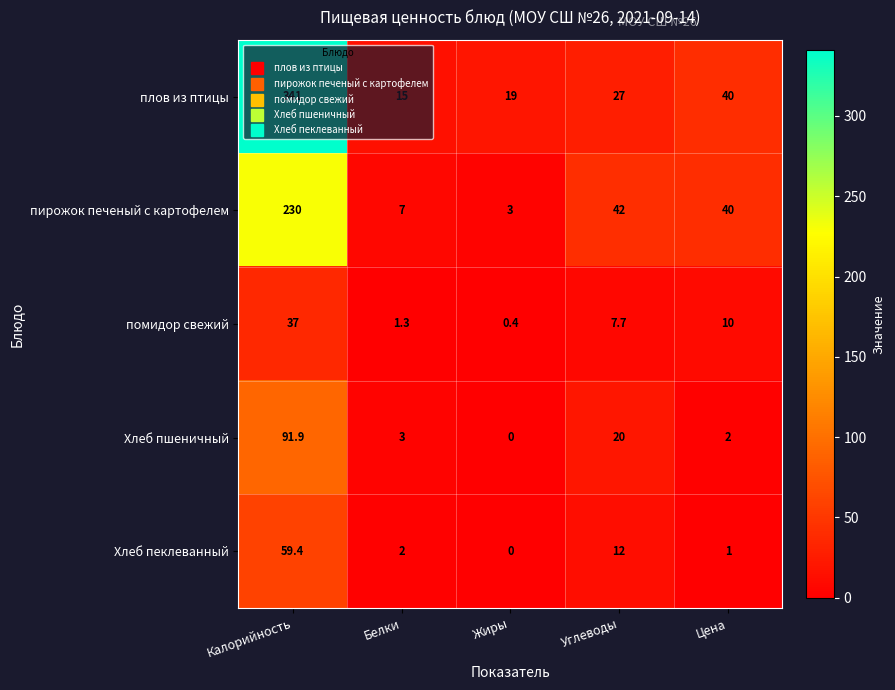

Is it true that помидор свежий equals 1.3 at Белки?

True